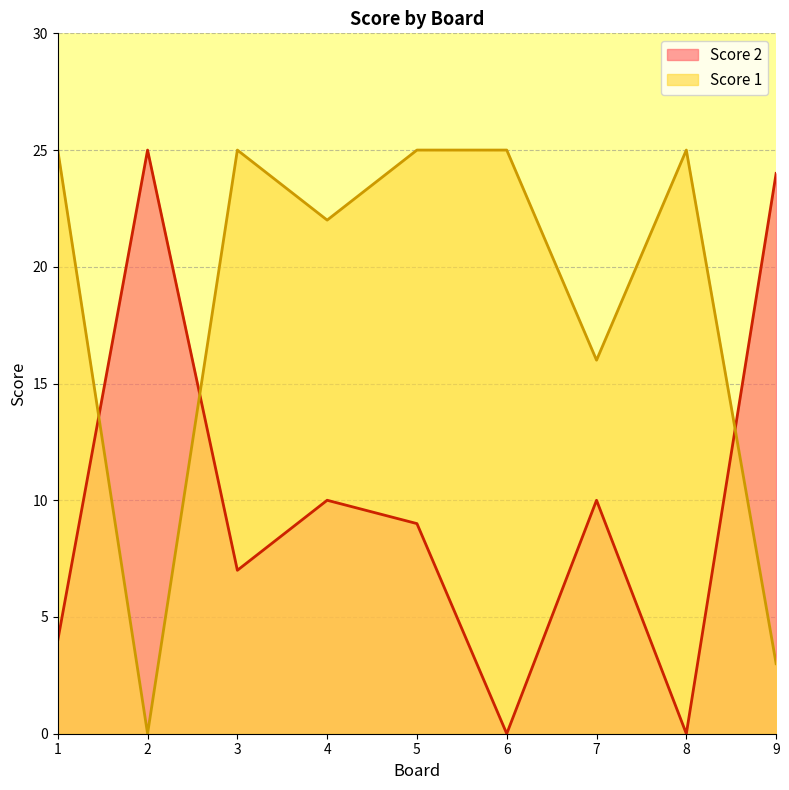

How many interior local peaks does the Score 1 series have?

2